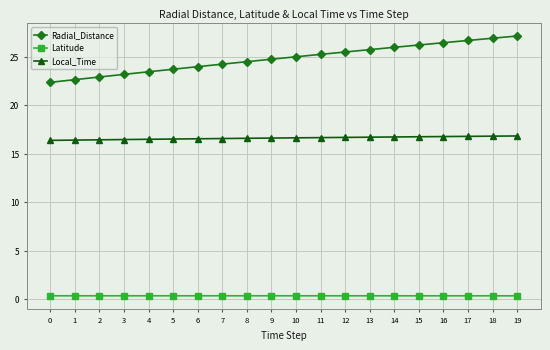

Count the number of categories in the chart.

20